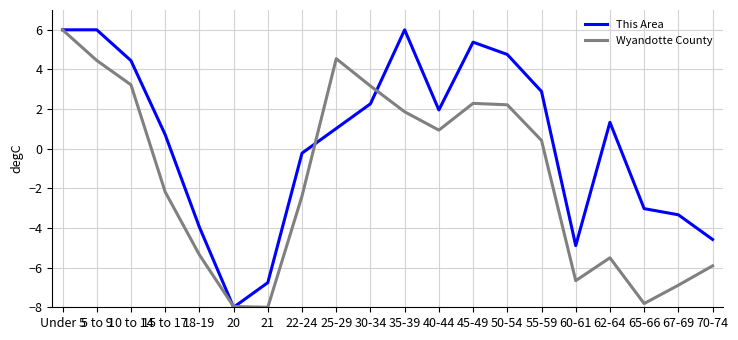

What are all the series names shown in the legend?

This Area, Wyandotte County